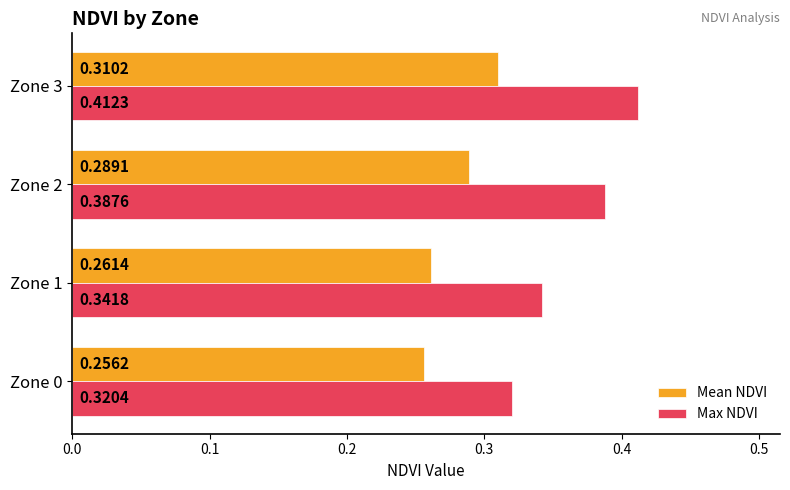

Which series changed the most between Zone 0 and Zone 3?

Max NDVI